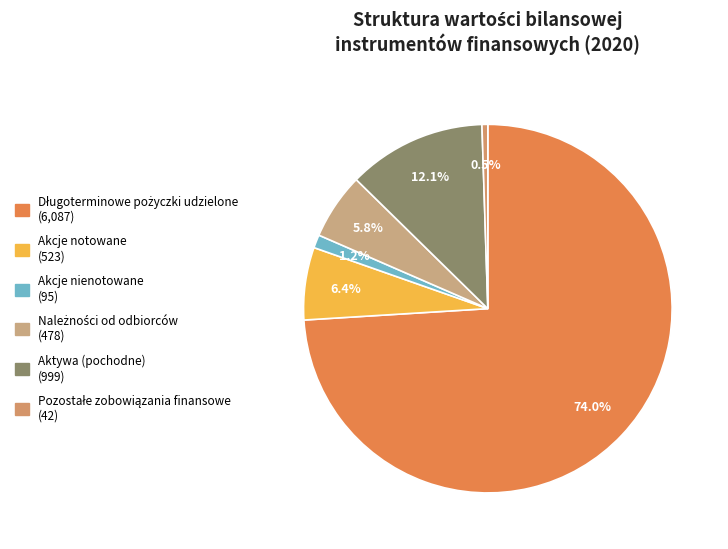

How many slices are in this pie chart?

6